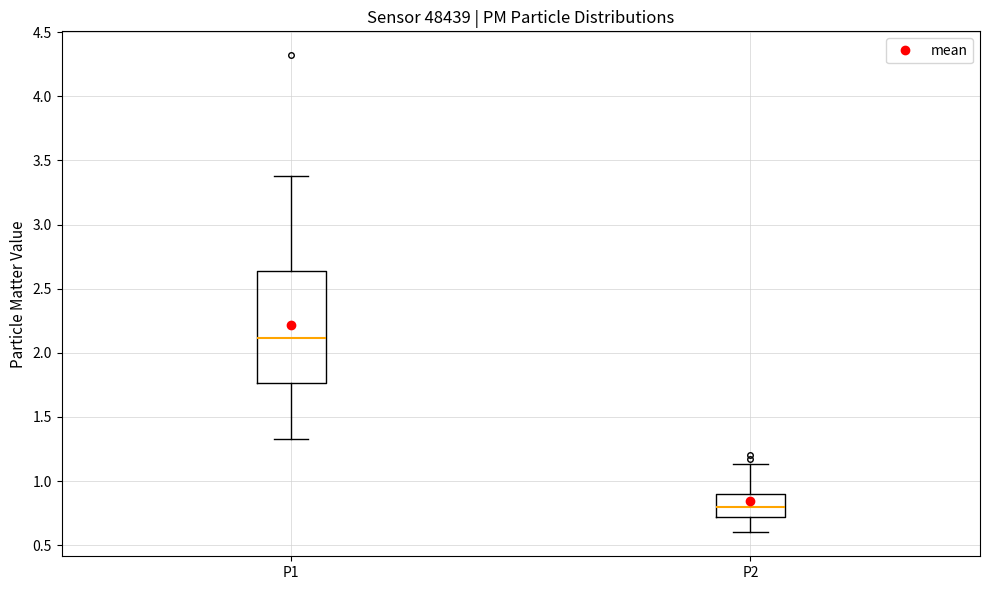

Which box has the lowest median line?

P2